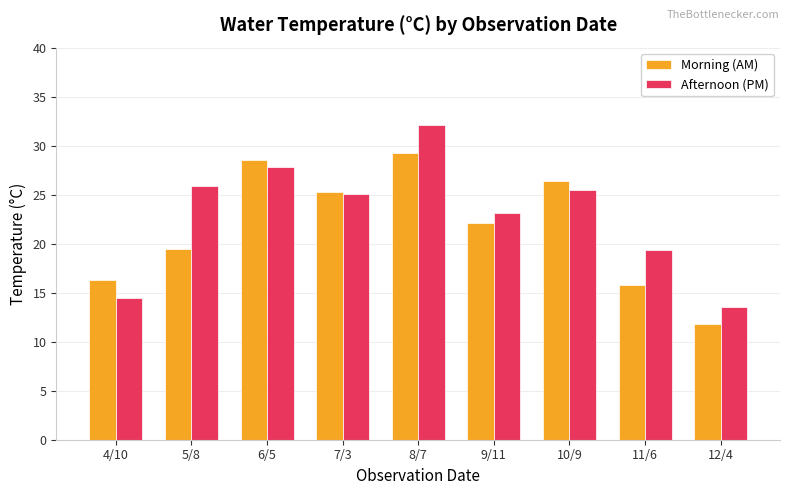

Which series has the largest range (max minus min)?

Afternoon (PM)